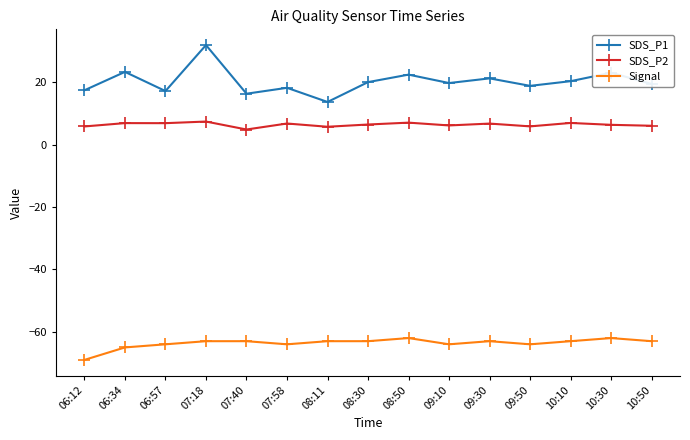

Is this an area chart (filled region under the line)?

No